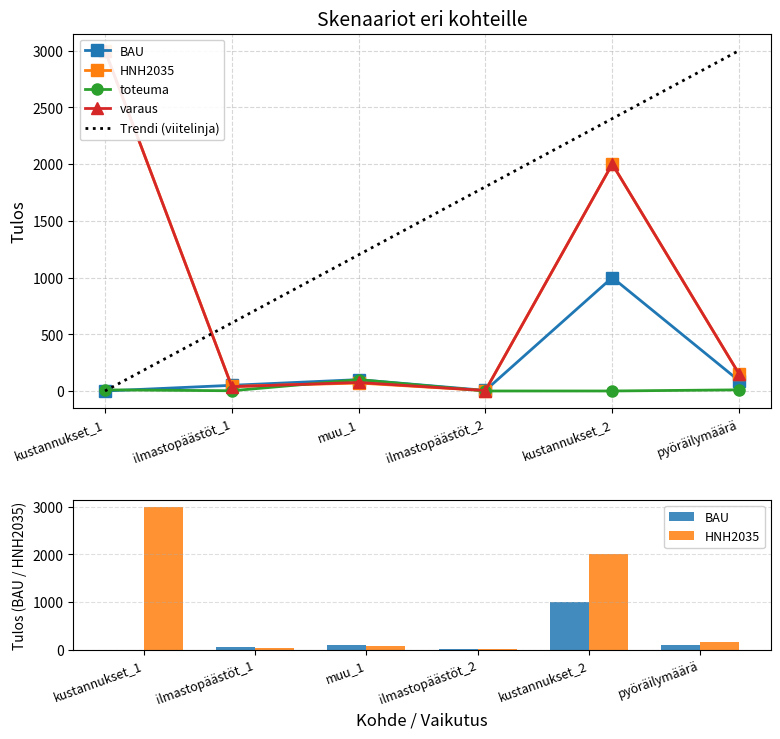

What is the maximum value shown in the chart?

3000